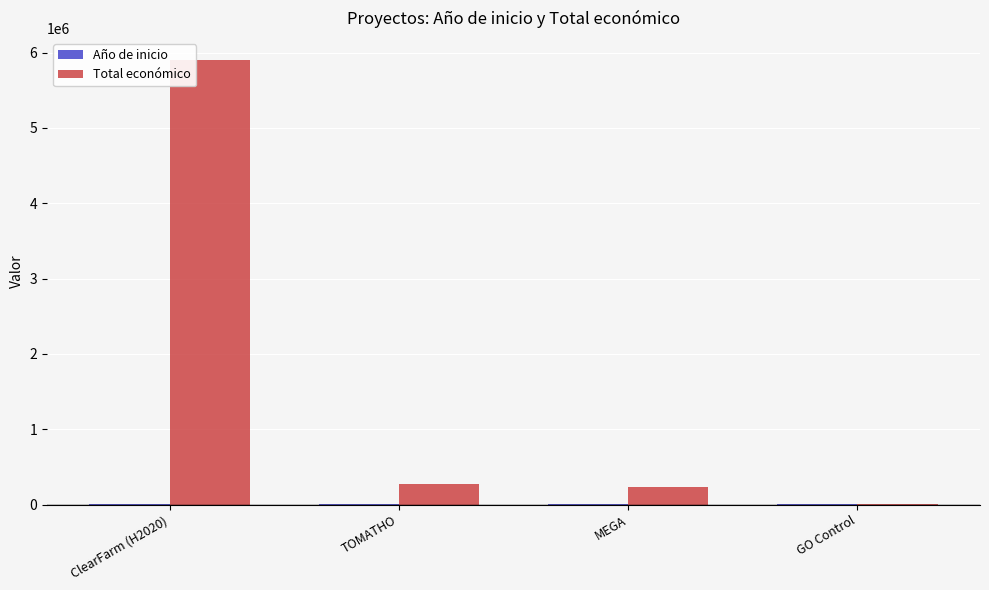

Which series has the largest total across all categories?

Total económico